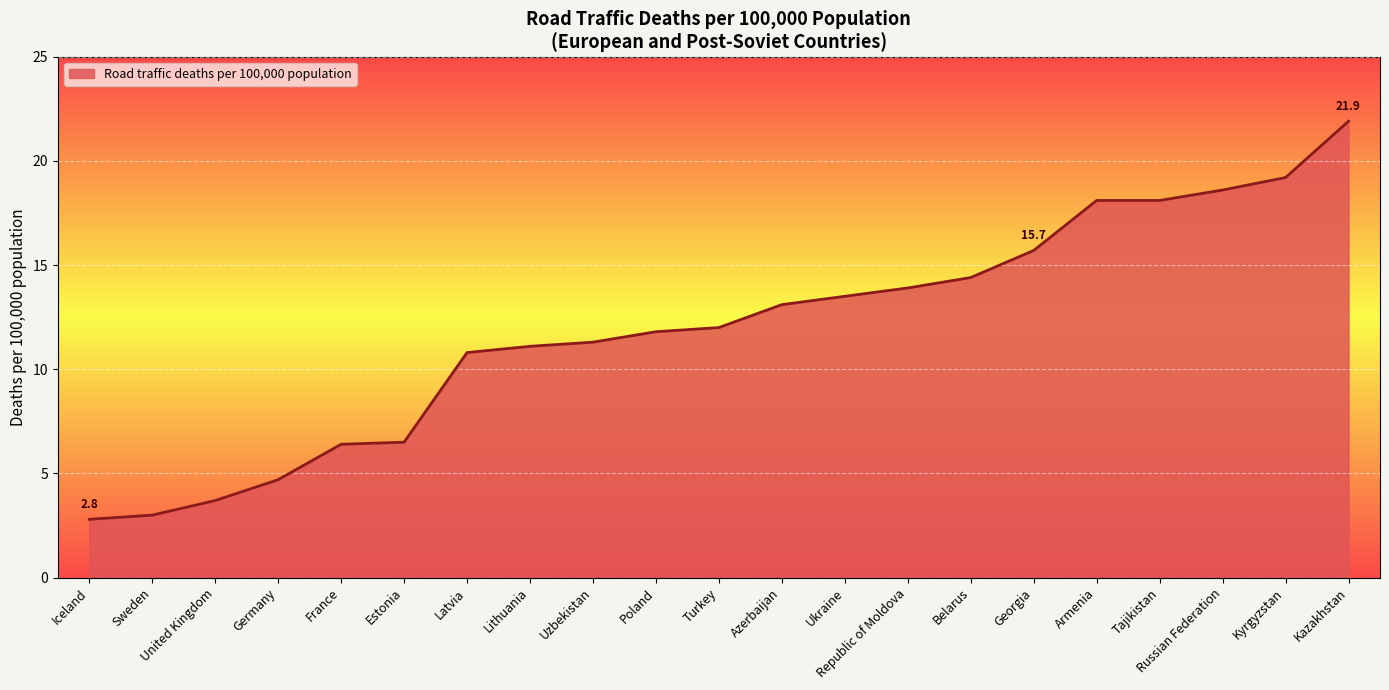

What is the change in value from Estonia to Poland?

+5.3